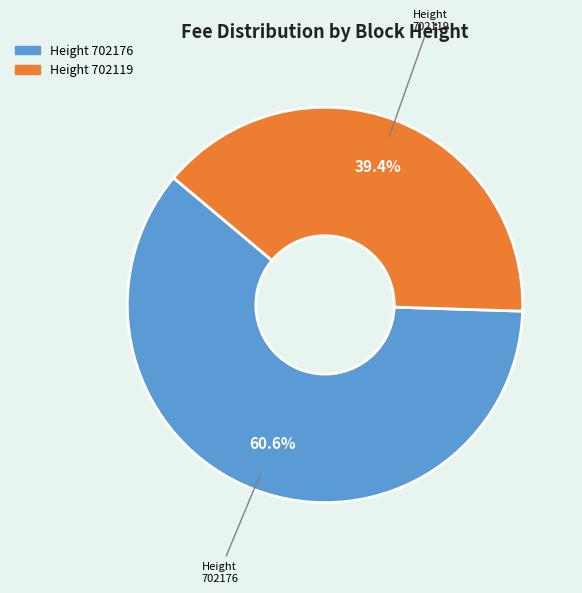

Does any single category account for the majority?

Yes